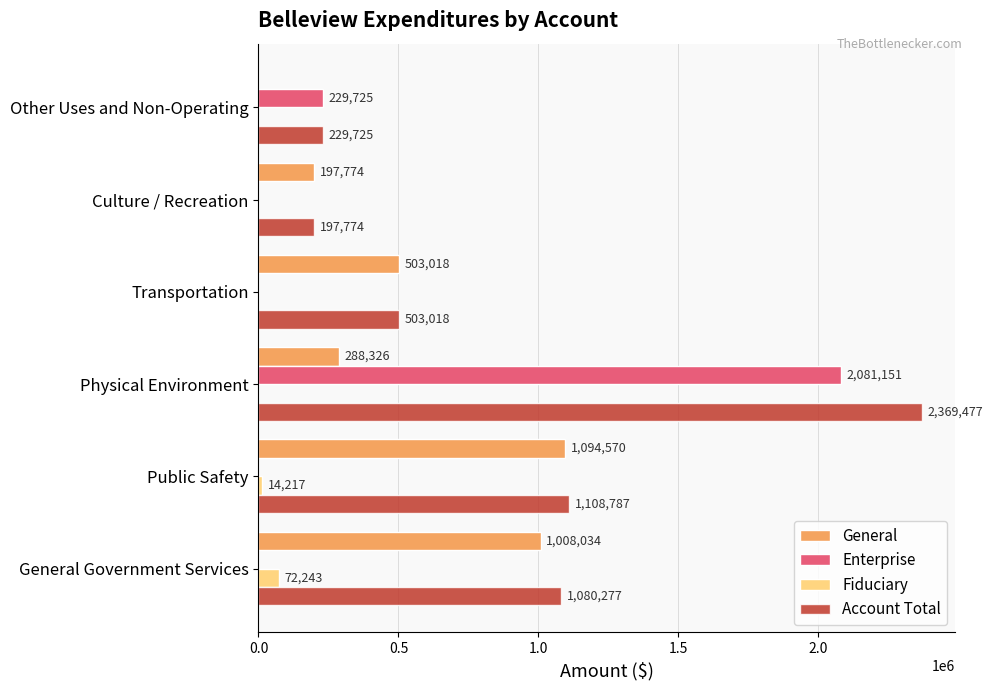

Which category has the highest value across all series?

Physical Environment